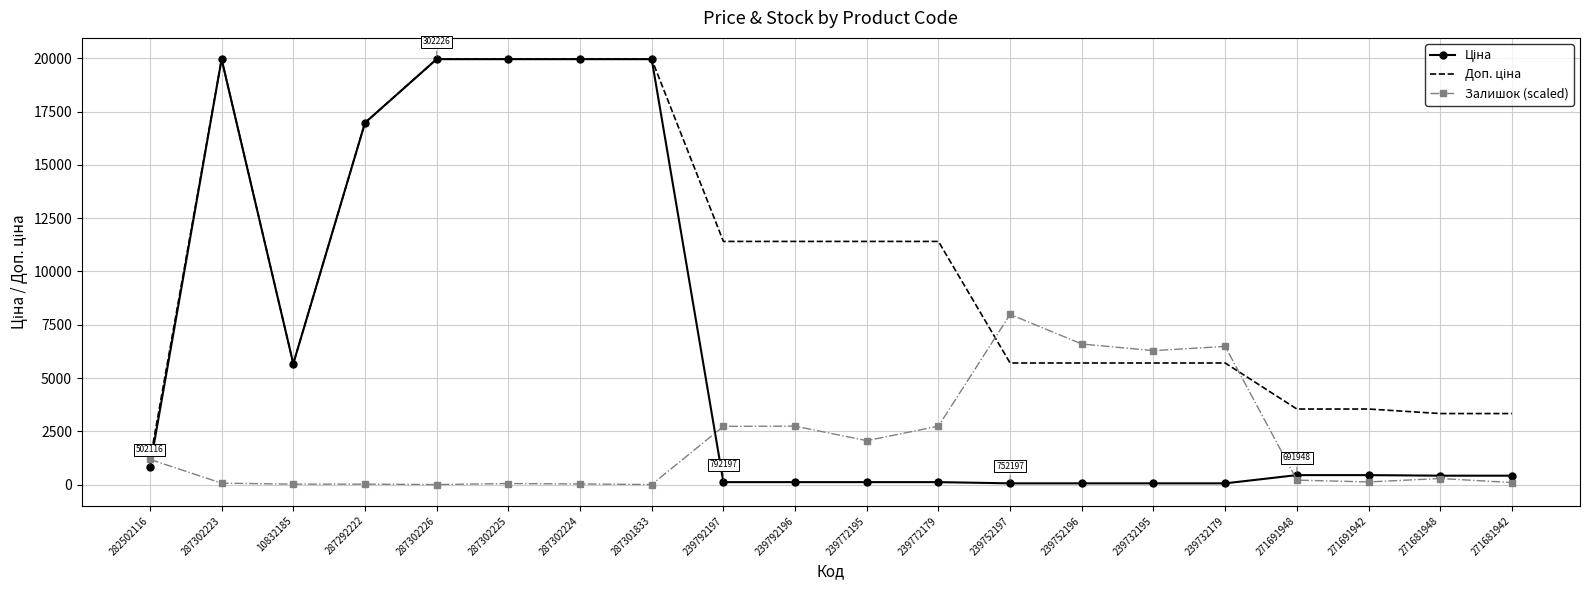

What is the difference between the highest and lowest values at 287302226?

19964.2